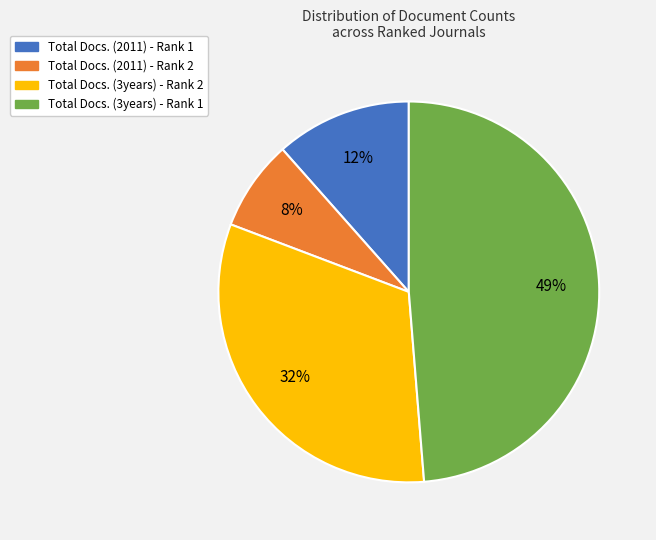

The Total Docs. (2011) - Rank 1 slice represents 4% of the pie. True or false?

False